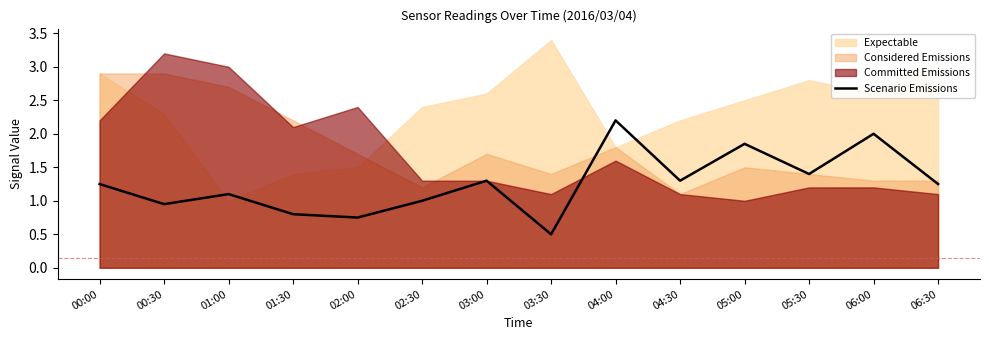

How many categories are shown in the chart?

14